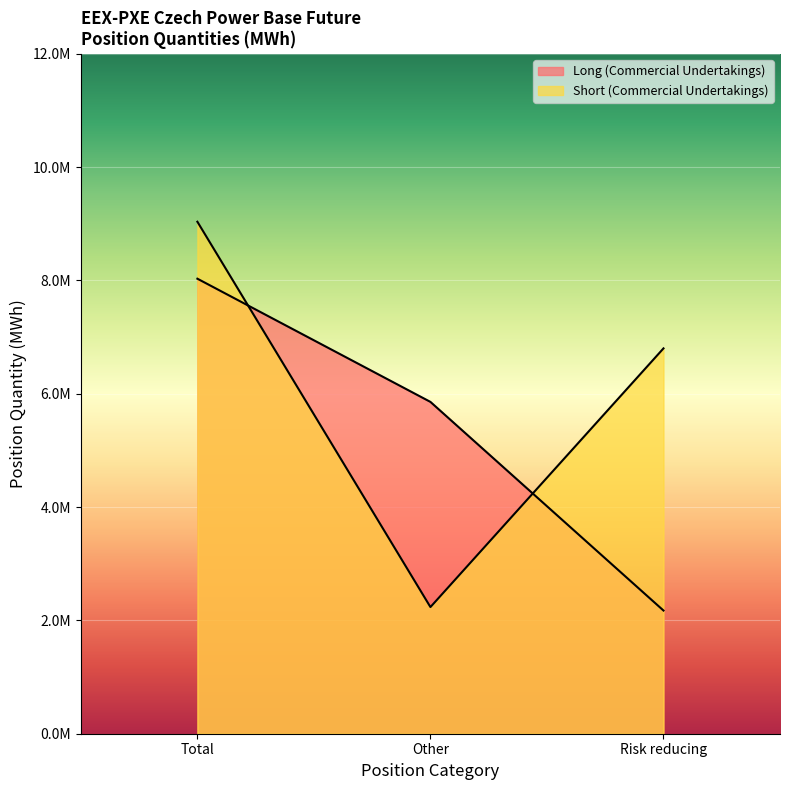

Which has a higher value, Other or Total?

Total